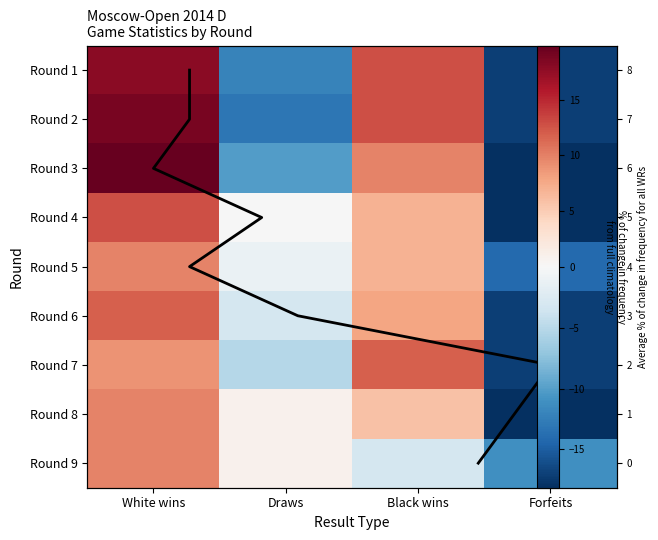

What is the total value across all series at Draws?

-43.2